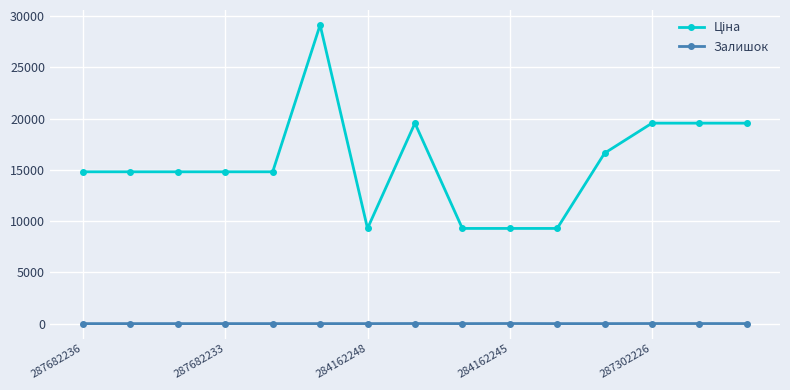

At how many categories does at least one series exceed 16013?

6